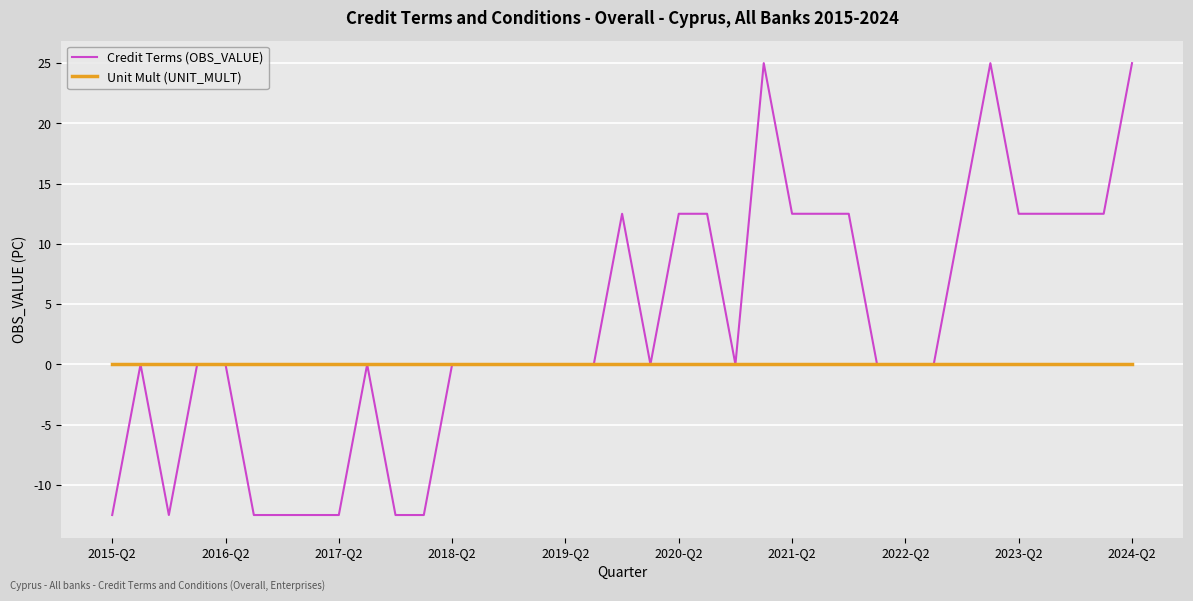

What is the greatest value displayed?

25.0